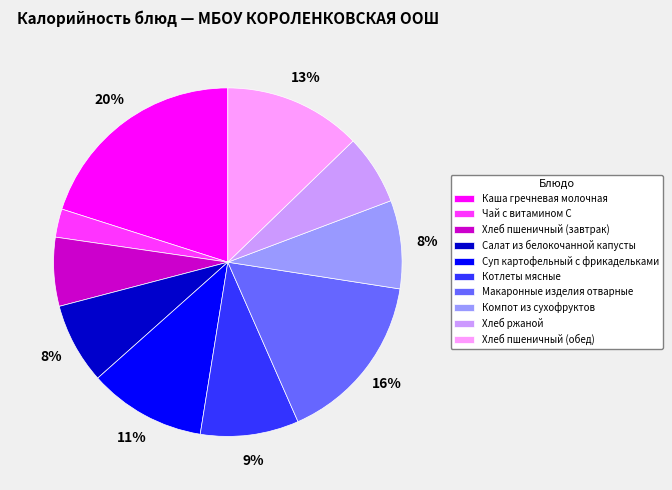

Count the number of slices in the pie.

10